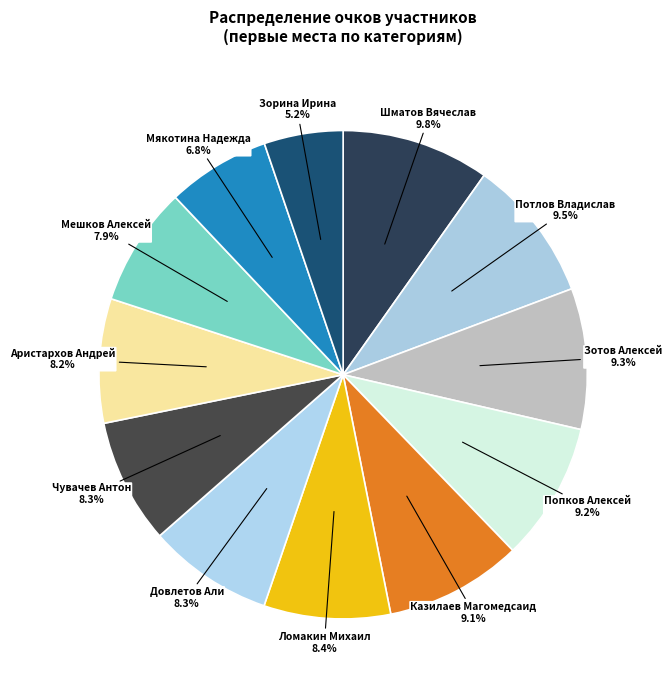

How many slices are in this pie chart?

12